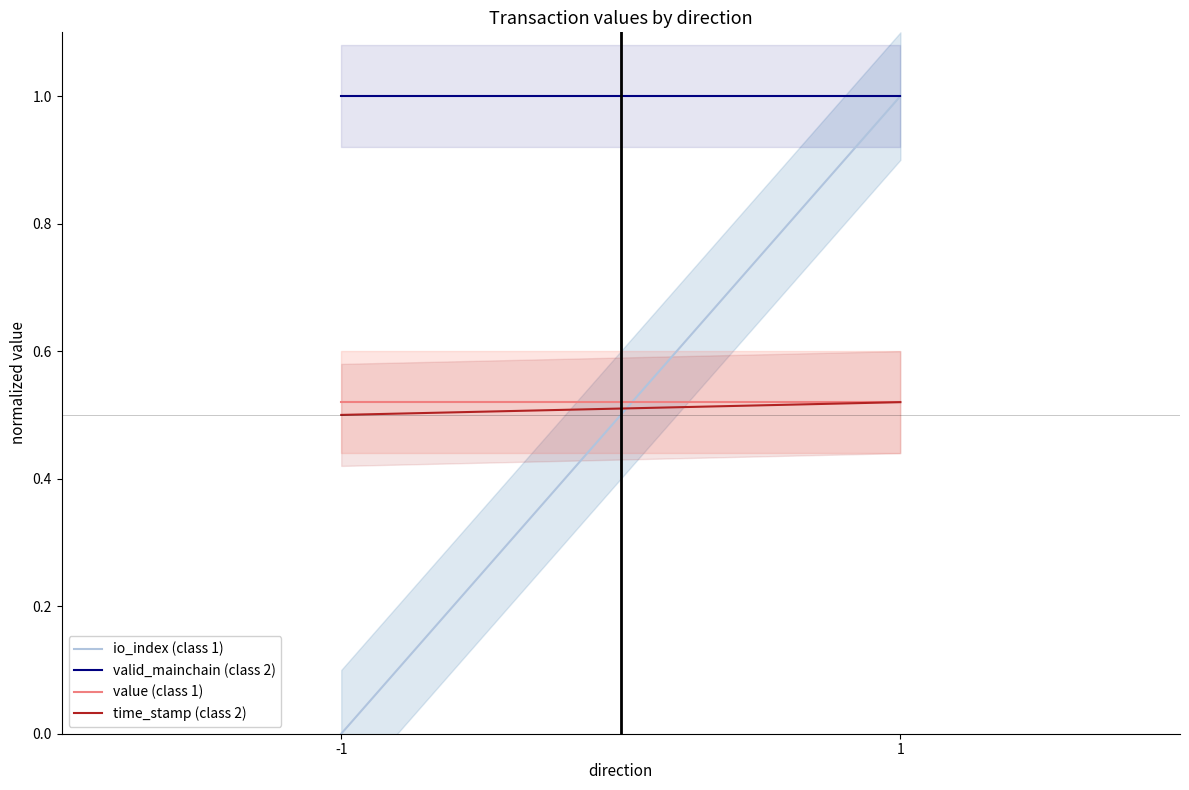

What is the value of the valid_mainchain (class 2) point at the 1st from the left?

1.0